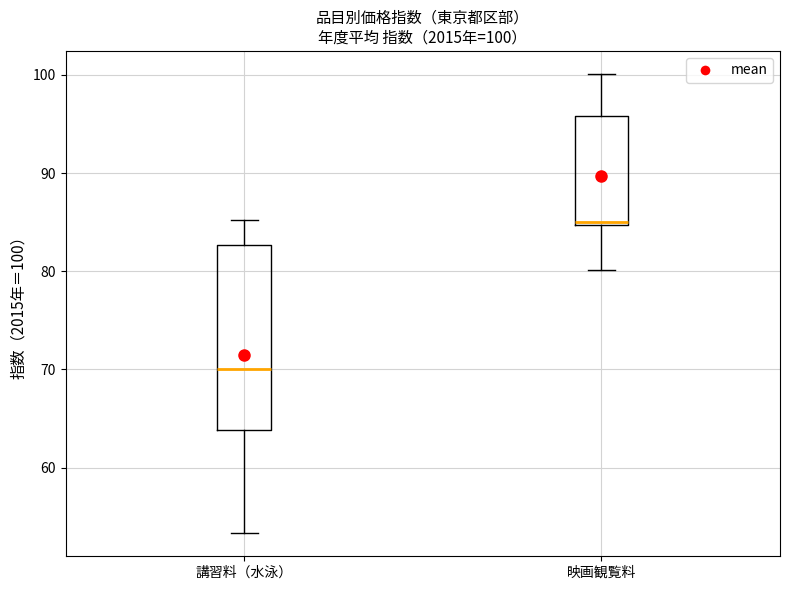

Which box is the tallest, from its lower edge to its upper edge?

講習料（水泳）